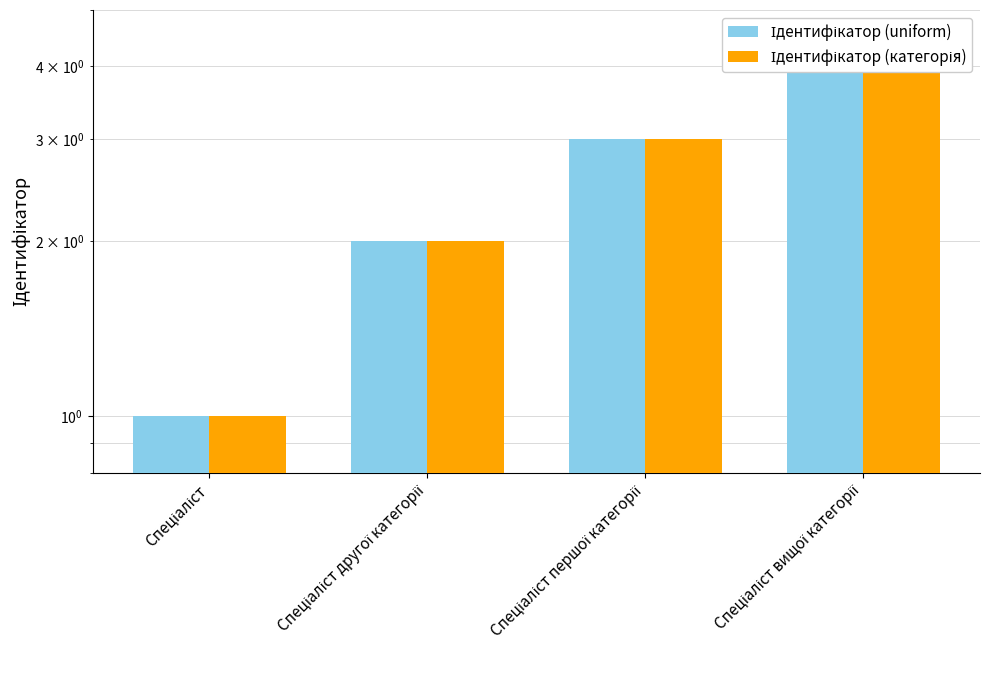

What is the sum of all Ідентифікатор (uniform) values?

10